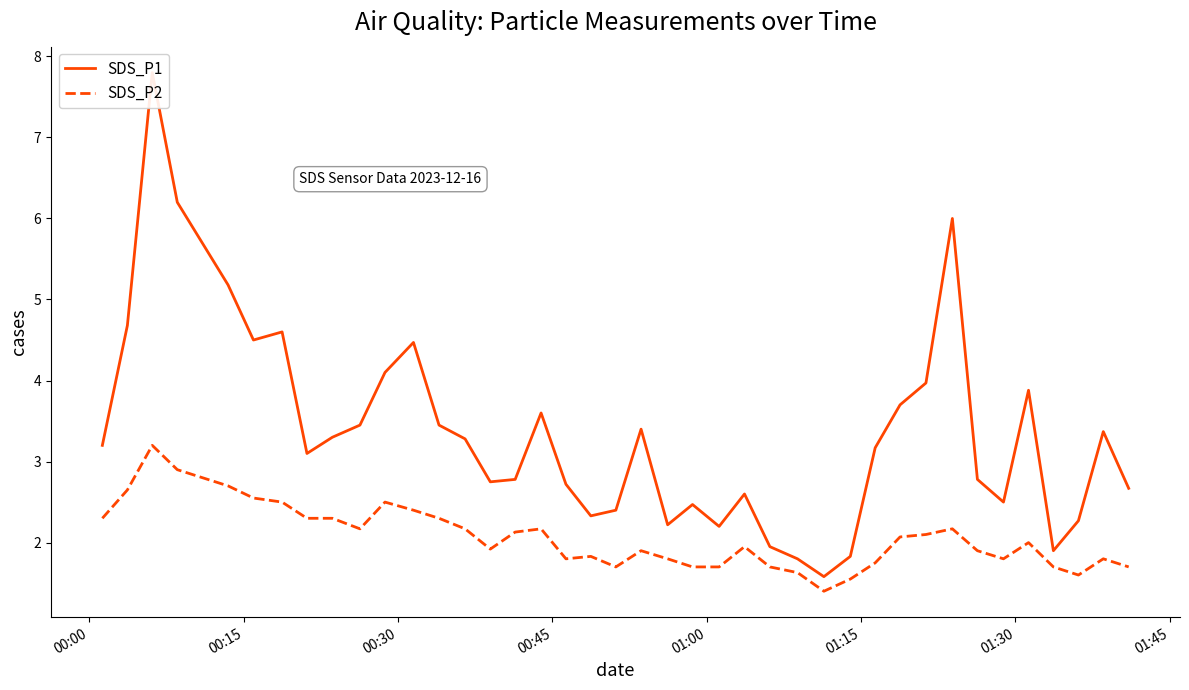

Does the chart display data point markers on the line(s)?

No